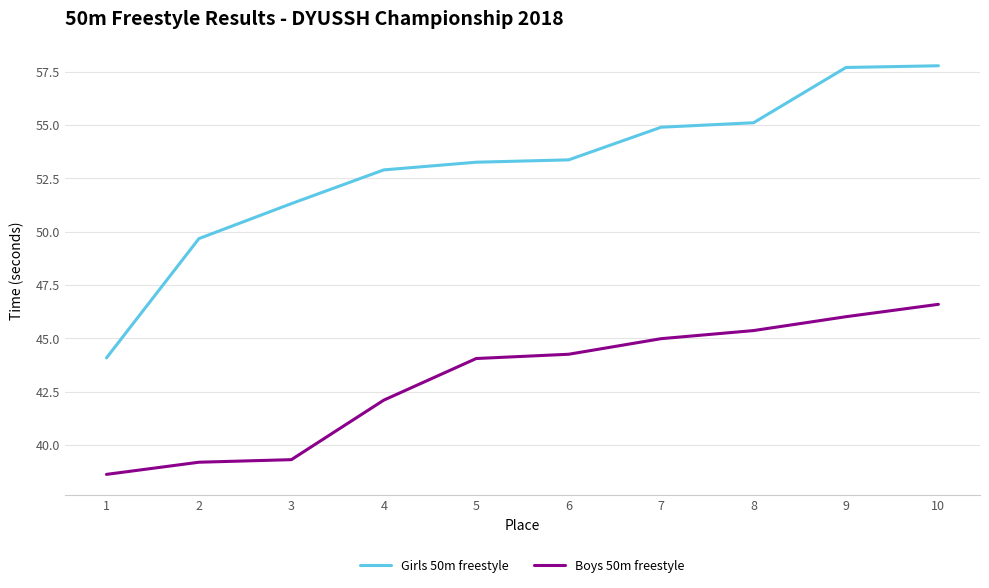

Which series has the largest range (max minus min)?

Girls 50m freestyle